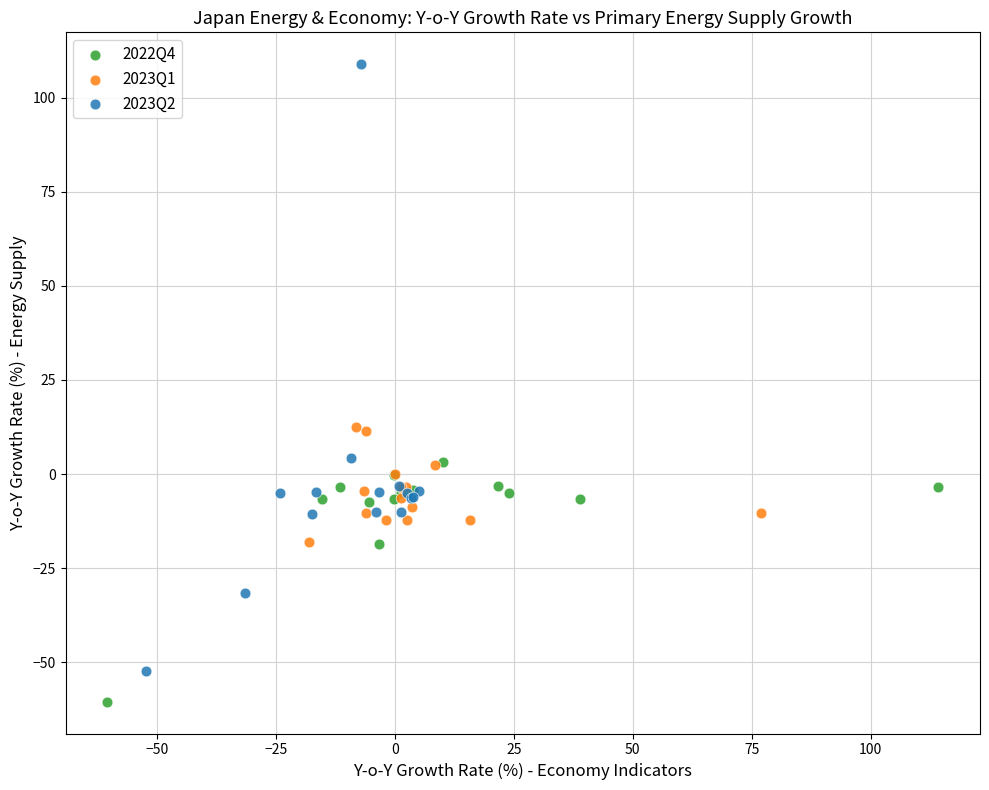

Which series has the largest Y range (max minus min)?

2023Q2